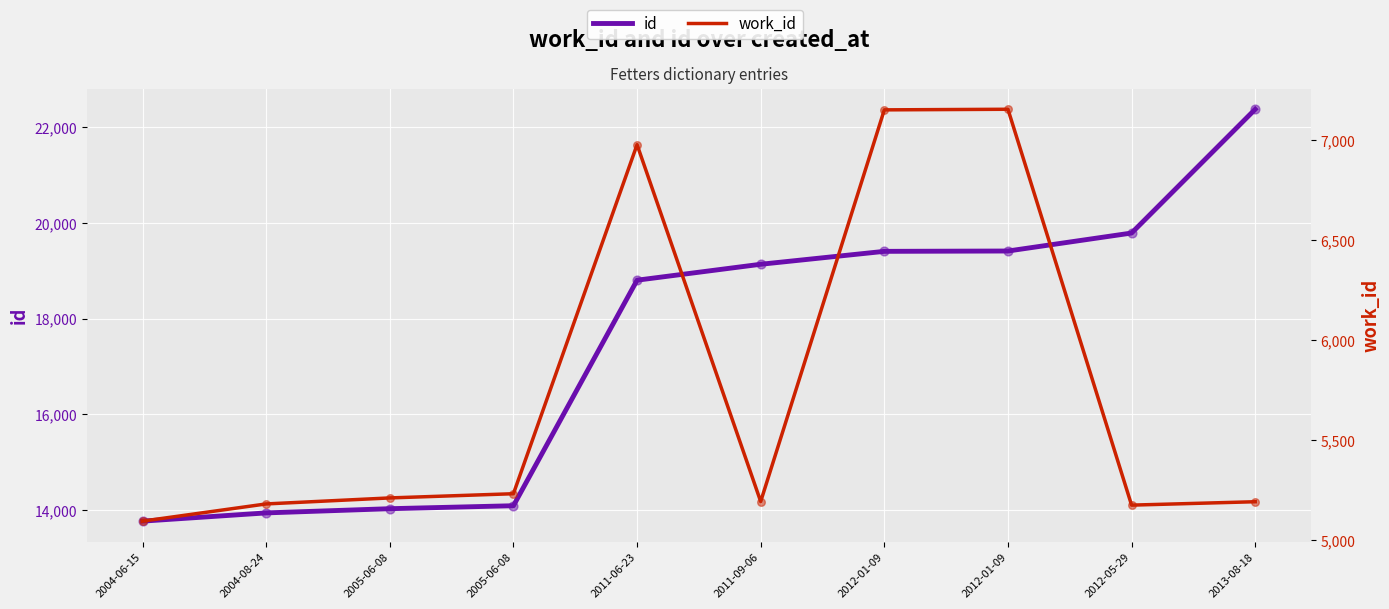

What is the total value across all series at 2011-09-06?

24330